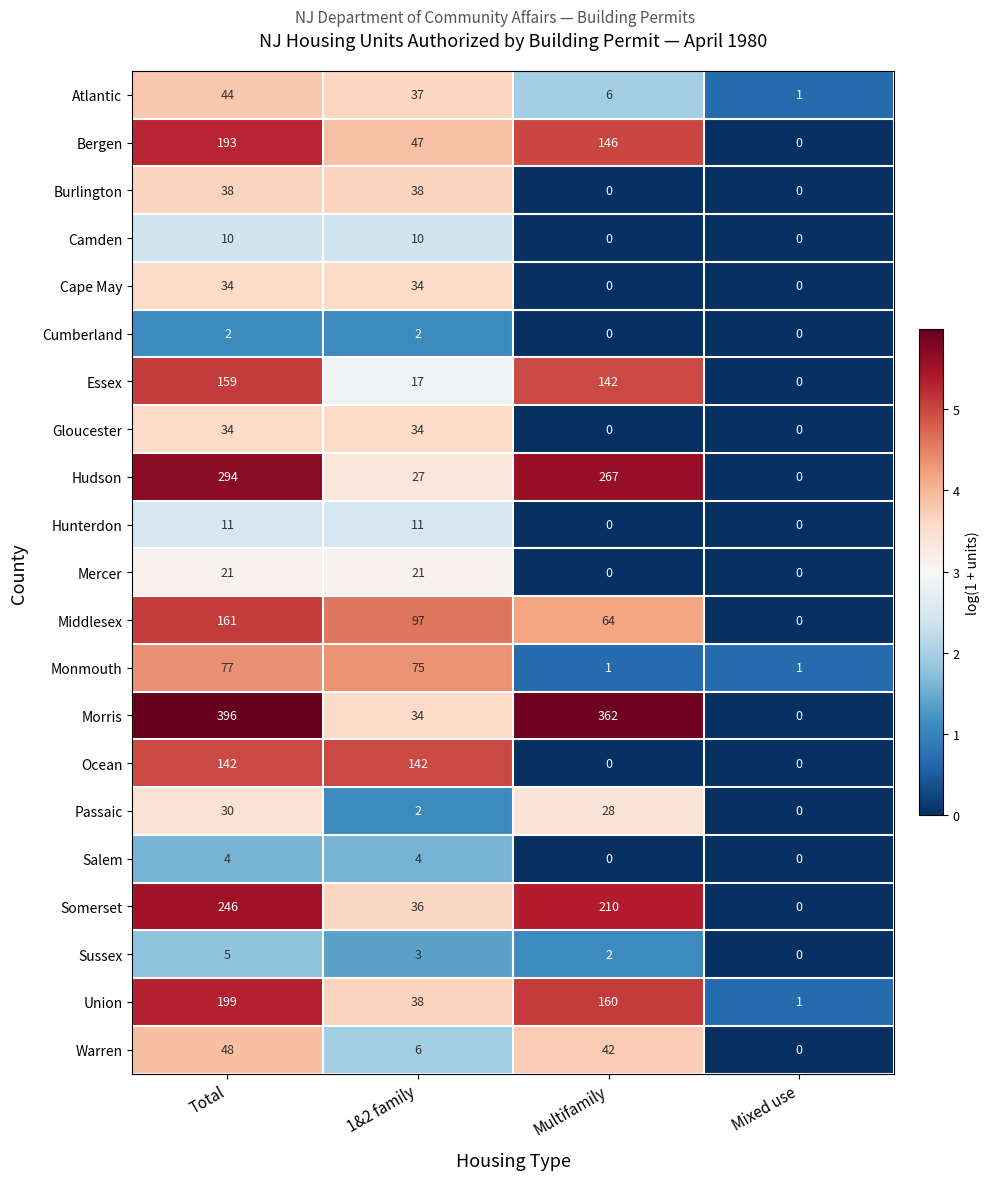

The Camden series shows 10 at Total. True or false?

True